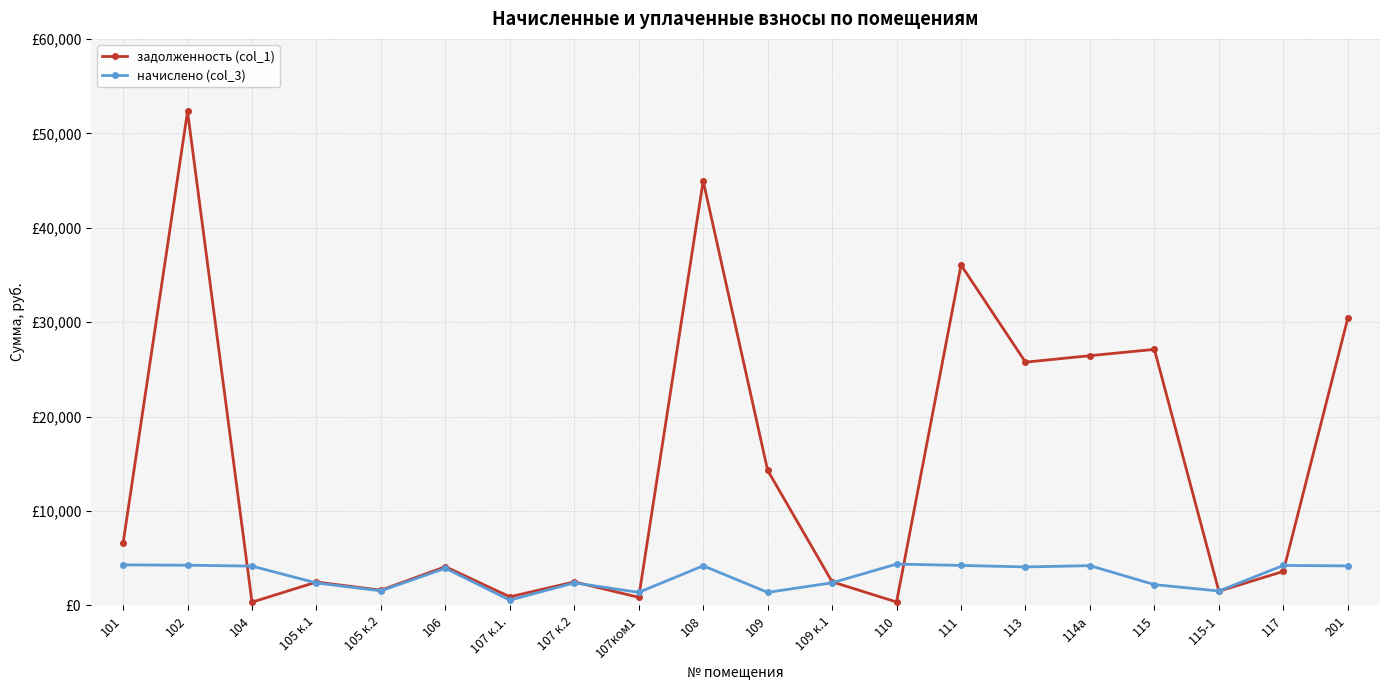

How many intersections are there between задолженность (col_1) and начислено (col_3)?

8